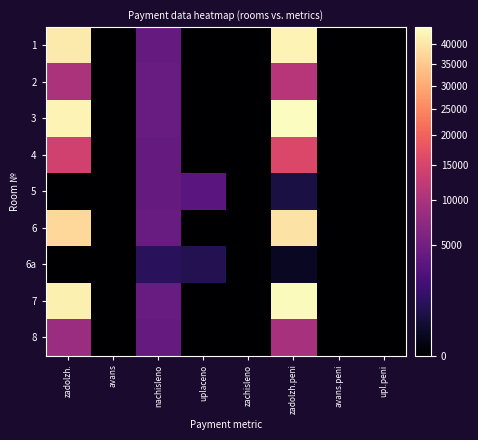

Reading left to right, transcribe all the data shown in this chart.

1: zadolzh.=40770.7	avans=0.0	nachisleno=4105.6	uplaceno=0.0	zachisleno=0.0	zadolzh.peni=42621.9	avans.peni=0.0	upl.peni=0.0
2: zadolzh.=9940.7	avans=0.0	nachisleno=4284.8	uplaceno=0.0	zachisleno=0.0	zadolzh.peni=11258.4	avans.peni=0.0	upl.peni=0.0
3: zadolzh.=42551.0	avans=0.0	nachisleno=4284.8	uplaceno=0.0	zachisleno=0.0	zadolzh.peni=44483.1	avans.peni=0.0	upl.peni=0.0
4: zadolzh.=14134.3	avans=0.0	nachisleno=4087.6	uplaceno=0.0	zachisleno=0.0	zadolzh.peni=15495.0	avans.peni=0.0	upl.peni=0.0
5: zadolzh.=0.0	avans=0.0	nachisleno=4033.8	uplaceno=3361.5	zachisleno=0.0	zadolzh.peni=672.3	avans.peni=0.0	upl.peni=0.0
6: zadolzh.=37619.7	avans=0.0	nachisleno=4329.6	uplaceno=0.0	zachisleno=0.0	zadolzh.peni=39572.0	avans.peni=0.0	upl.peni=0.0
6a: zadolzh.=0.0	avans=0.0	nachisleno=1165.3	uplaceno=971.1	zachisleno=0.0	zadolzh.peni=194.2	avans.peni=0.0	upl.peni=0.0
7: zadolzh.=41957.7	avans=0.0	nachisleno=4258.0	uplaceno=0.0	zachisleno=0.0	zadolzh.peni=43877.6	avans.peni=0.0	upl.peni=0.0
8: zadolzh.=8384.6	avans=0.0	nachisleno=4087.6	uplaceno=0.0	zachisleno=0.0	zadolzh.peni=9616.6	avans.peni=0.0	upl.peni=0.0